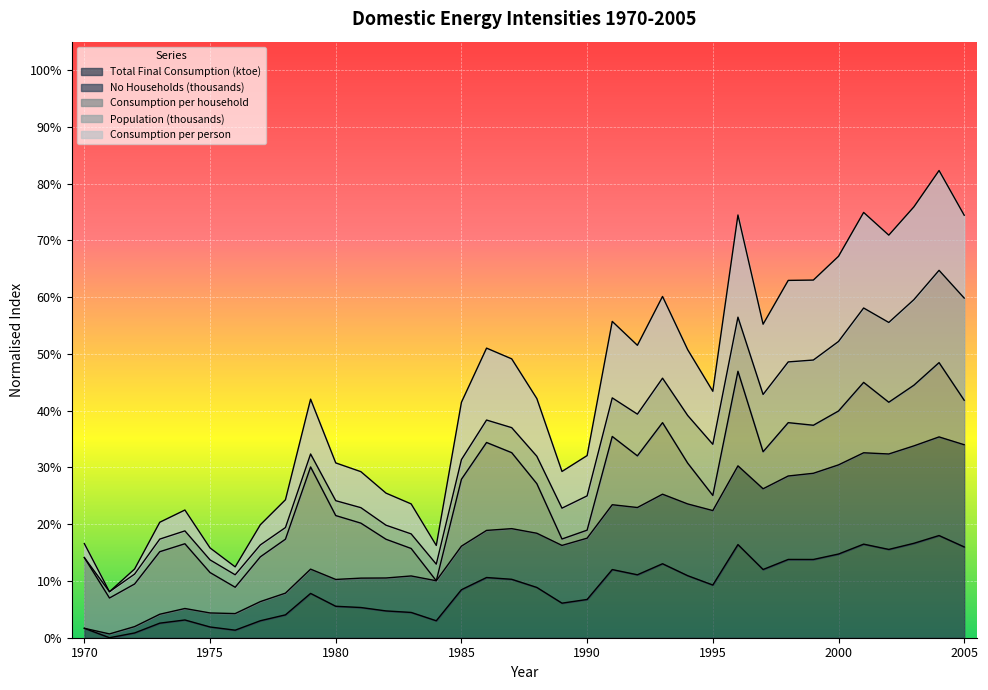

Does the chart display data point markers on the line(s)?

No